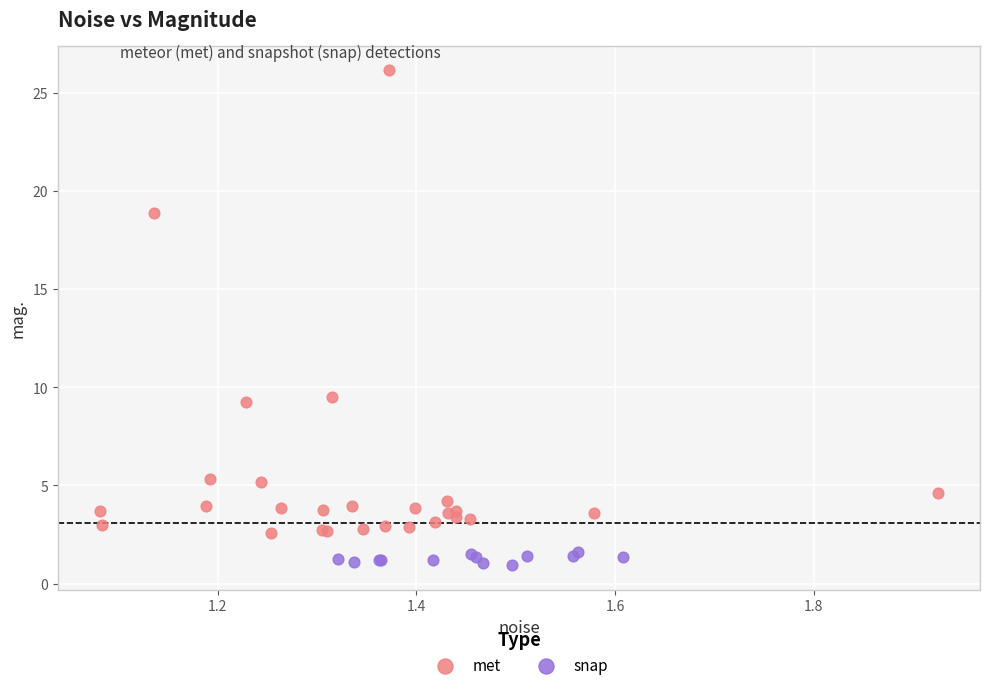

Which series reaches the minimum Y coordinate?

snap